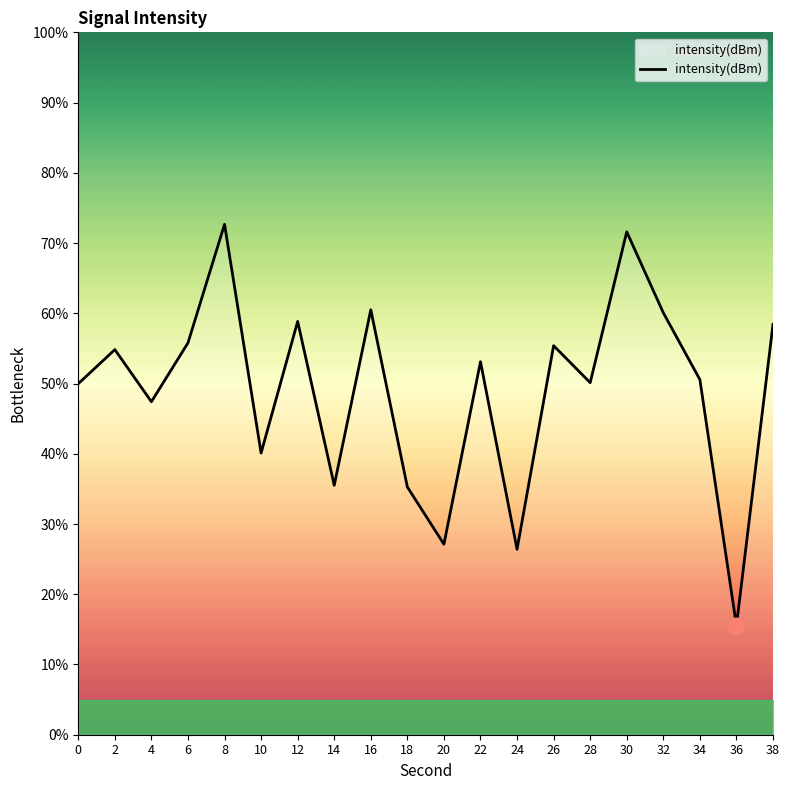

What is the ratio of the value at 6 to the value at 4?

1.2